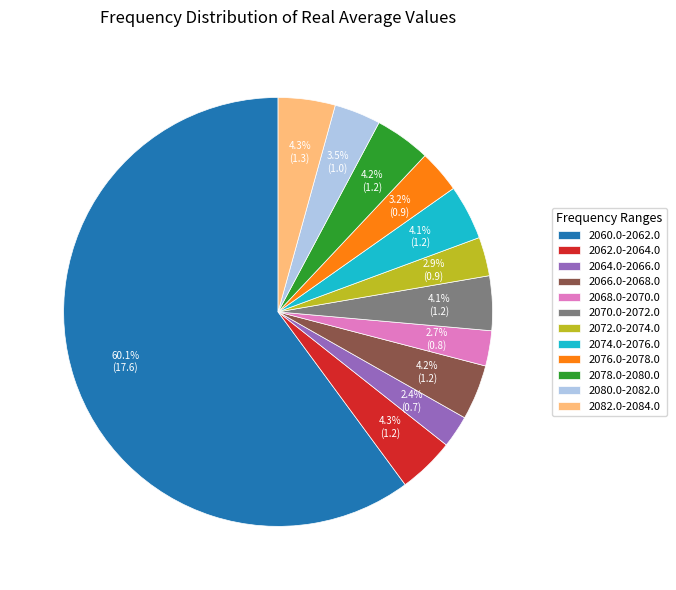

To the nearest percent, what is the combined percentage of 2072.0-2074.0 and 2066.0-2068.0?

7%